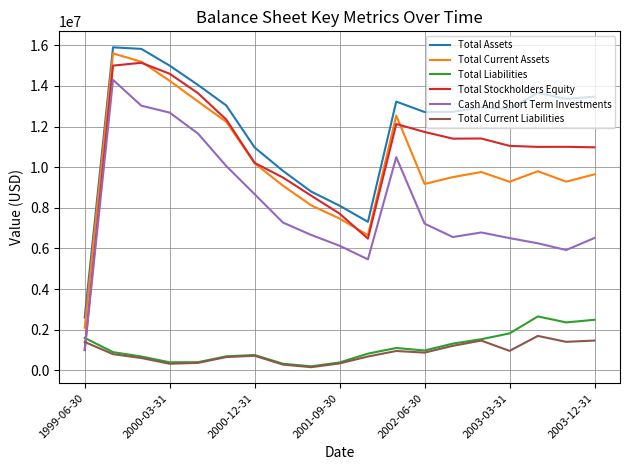

Which series has the largest total across all categories?

Total Assets